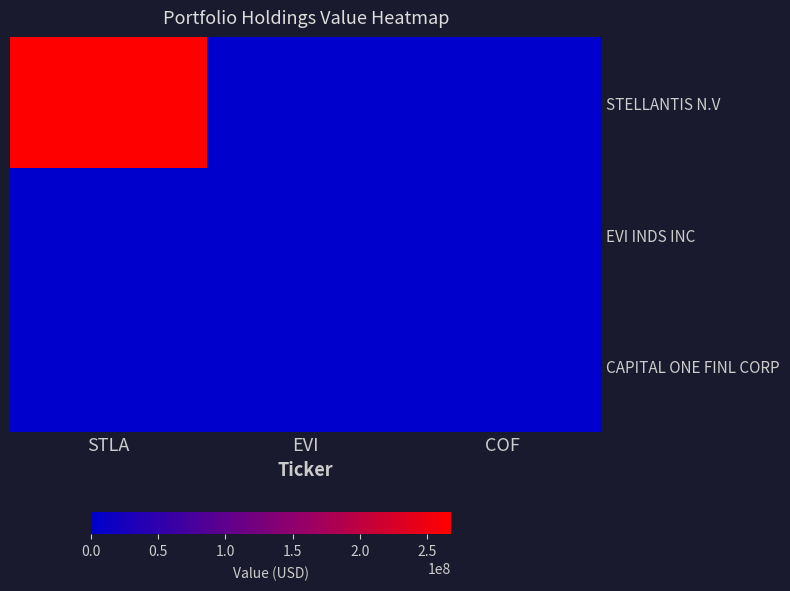

How many data points does each series have?

3